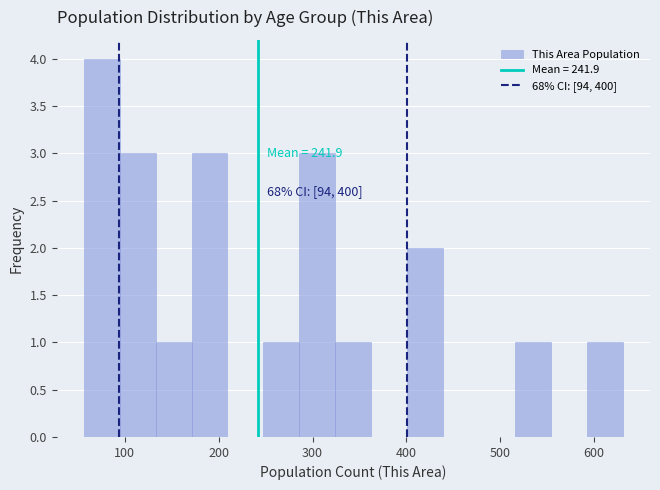

Read against the x-axis, roughly where is the centre of the tallest bar?

80